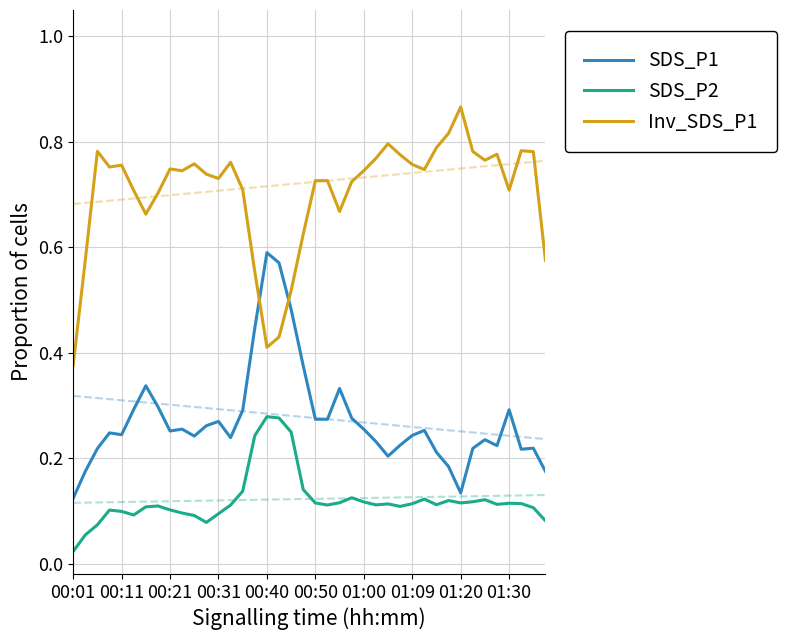

What is the average value of the SDS_P1 series?

0.3